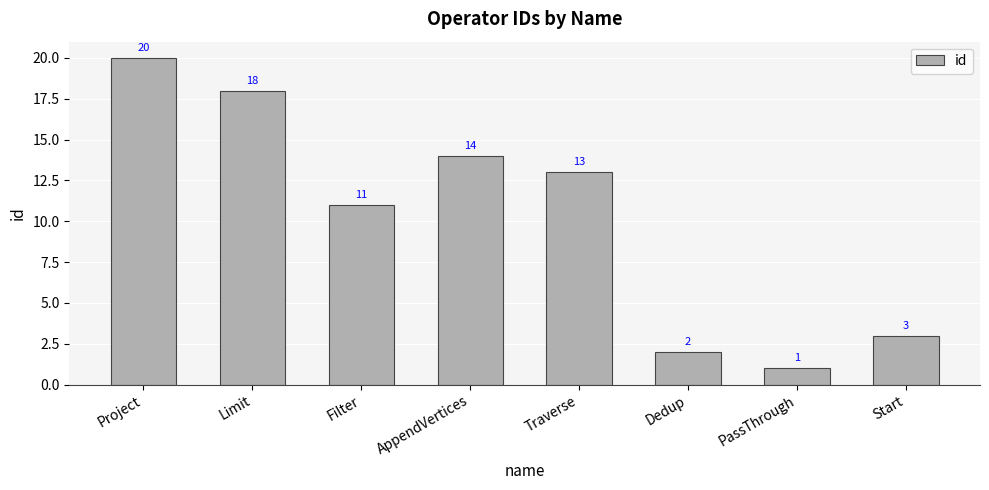

Rank the categories by value from lowest to highest.

PassThrough, Dedup, Start, Filter, Traverse, AppendVertices, Limit, Project